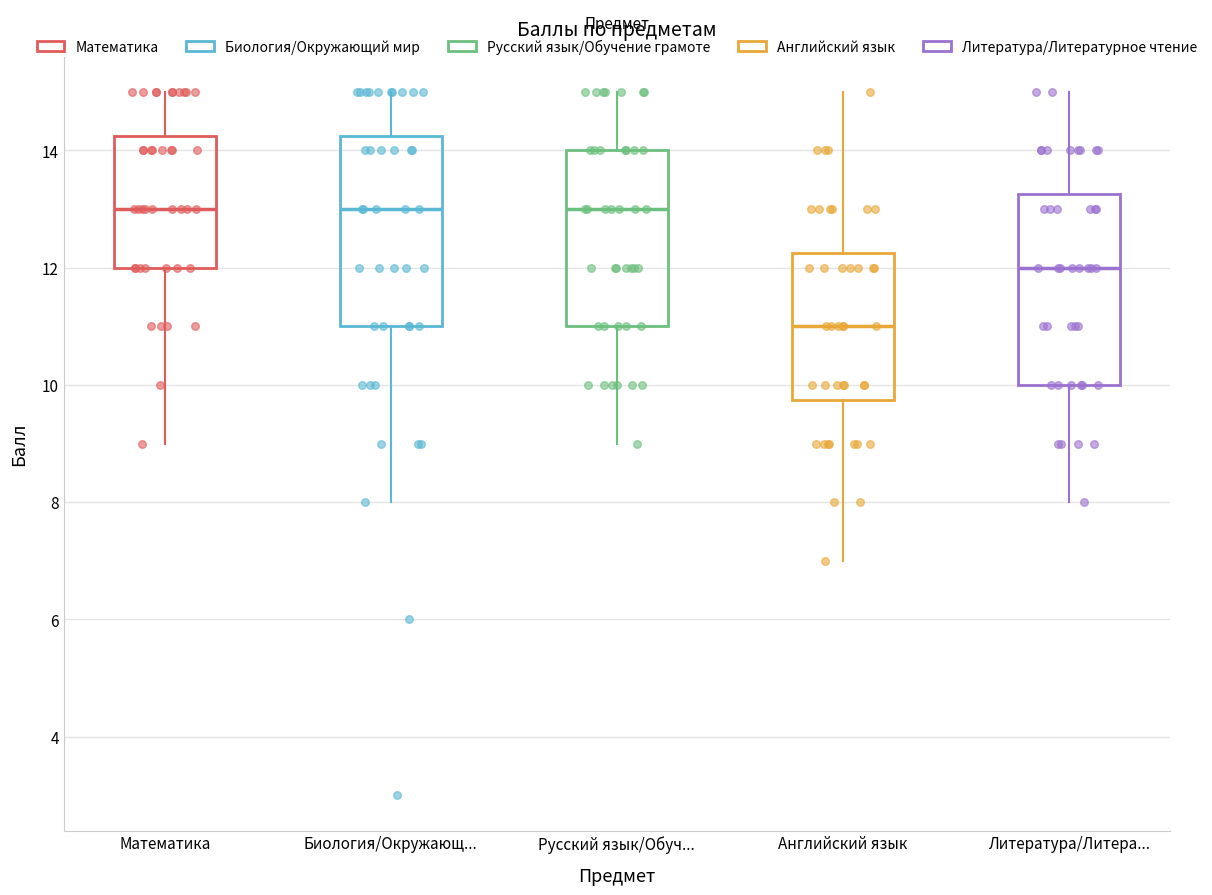

Reading left to right, transcribe this box plot: for each box, give where its median line is, the range the box spans, and where its two whiskers end, as read against the y-axis. The values are not printed on the chart, so give them approximately, as read against the axis.

Математика: median 13.0, box 12.0 to 14.2, whiskers 9.0 to 15.0
Биология/Окружающ...: median 13.0, box 11.0 to 14.2, whiskers 8.0 to 15.0
Русский язык/Обуч...: median 13.0, box 11.0 to 14.0, whiskers 9.0 to 15.0
Английский язык: median 11.0, box 9.8 to 12.2, whiskers 7.0 to 15.0
Литература/Литера...: median 12.0, box 10.0 to 13.2, whiskers 8.0 to 15.0